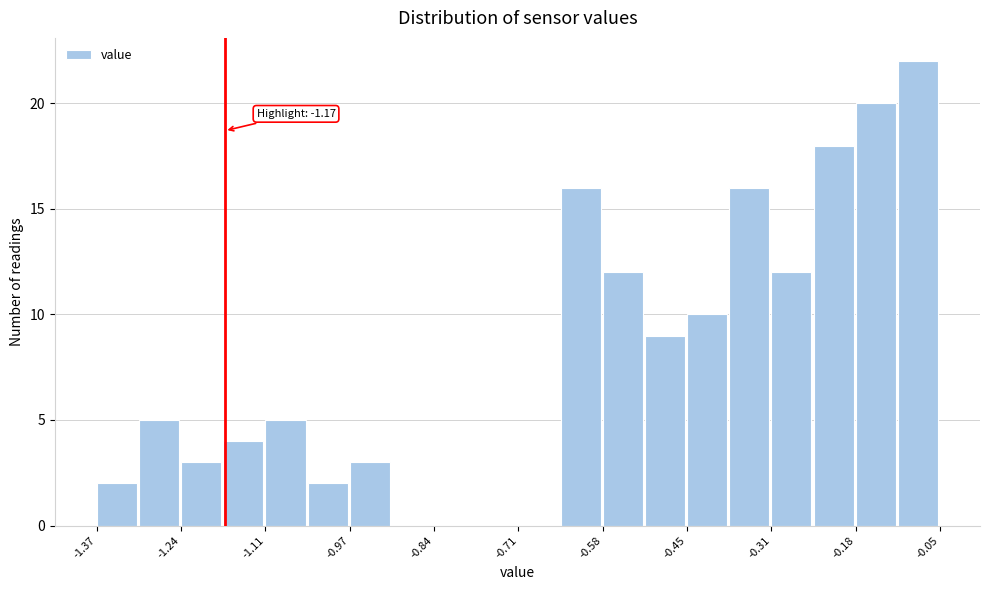

Around what value on the x-axis is the tallest bar? Give the approximate position of its centre, as read against the axis.

-0.08